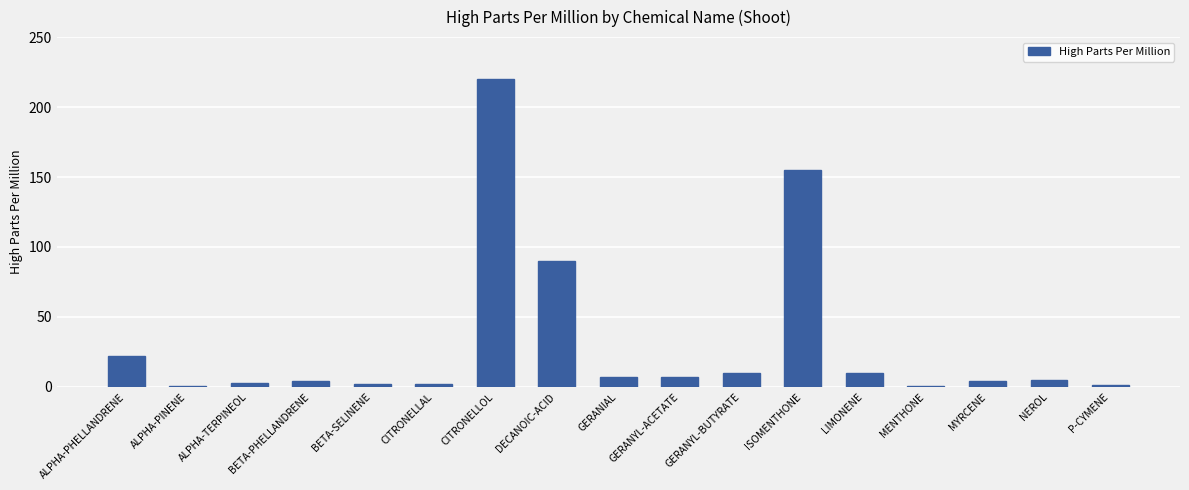

True or false: the data shows 10.0 at LIMONENE.

True